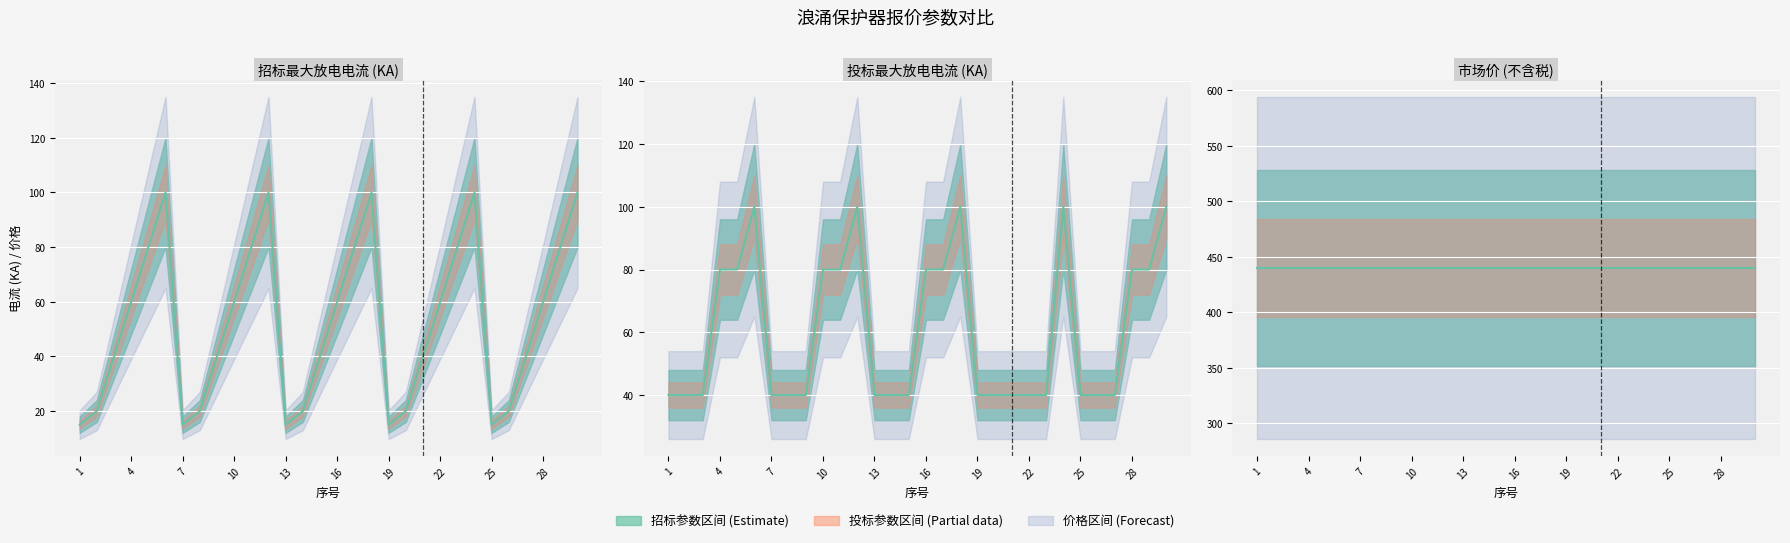

Which category has the highest value across all series?

1